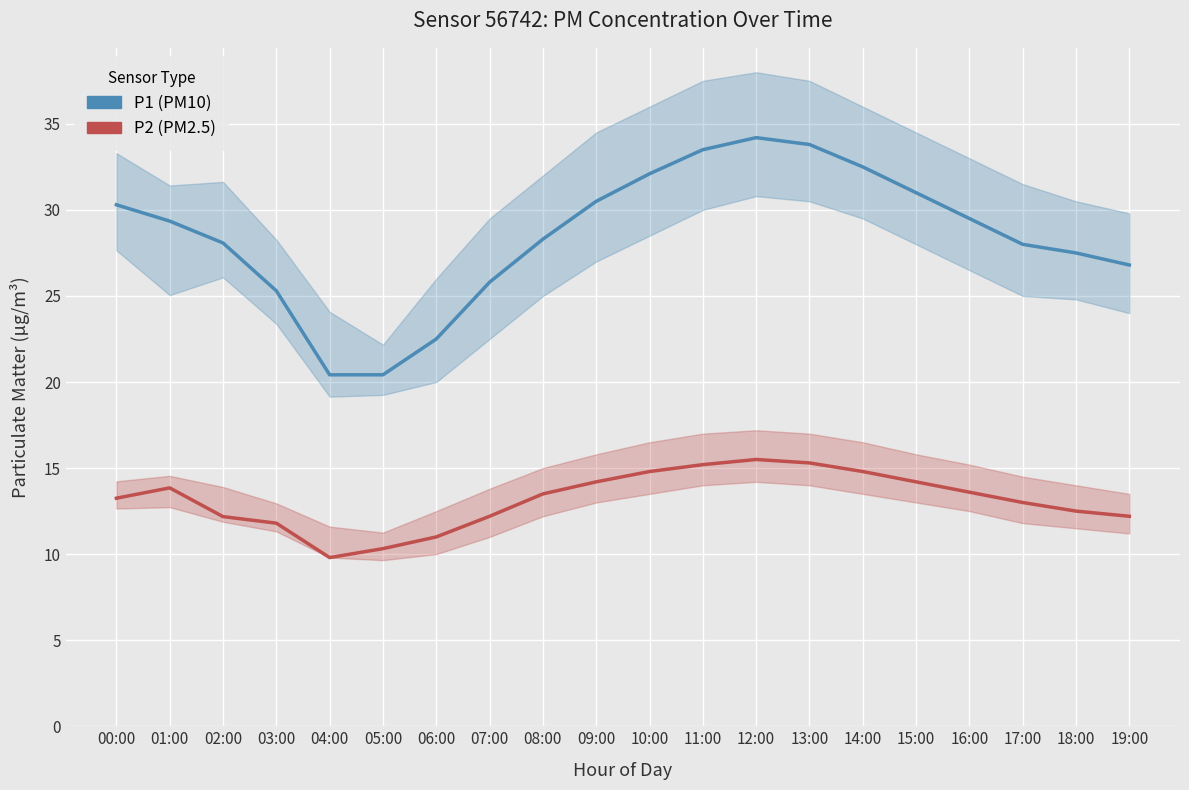

What is the greatest value displayed?

34.2